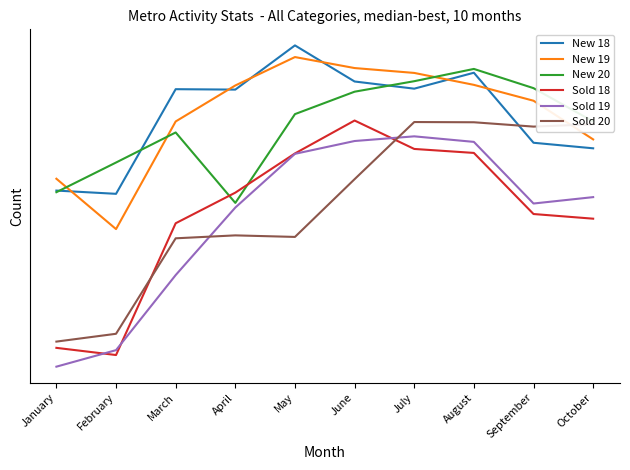

What is the greatest value displayed?

3253